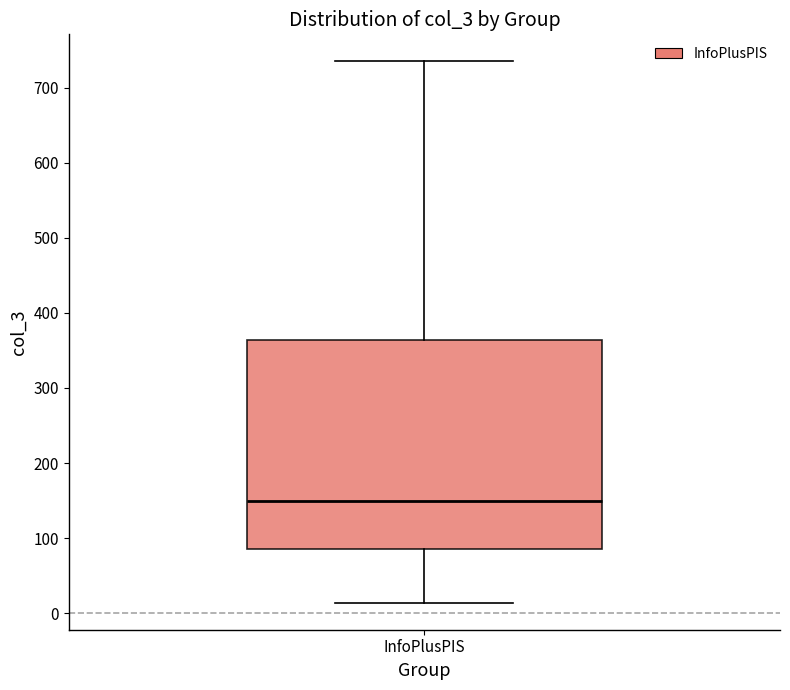

Transcribe this box plot: give where the median line is, the range the box spans, and where the two whiskers end, as read against the y-axis. The values are not printed on the chart, so give them approximately, as read against the axis.

median 150, box 90 to 360, whiskers 10 to 740